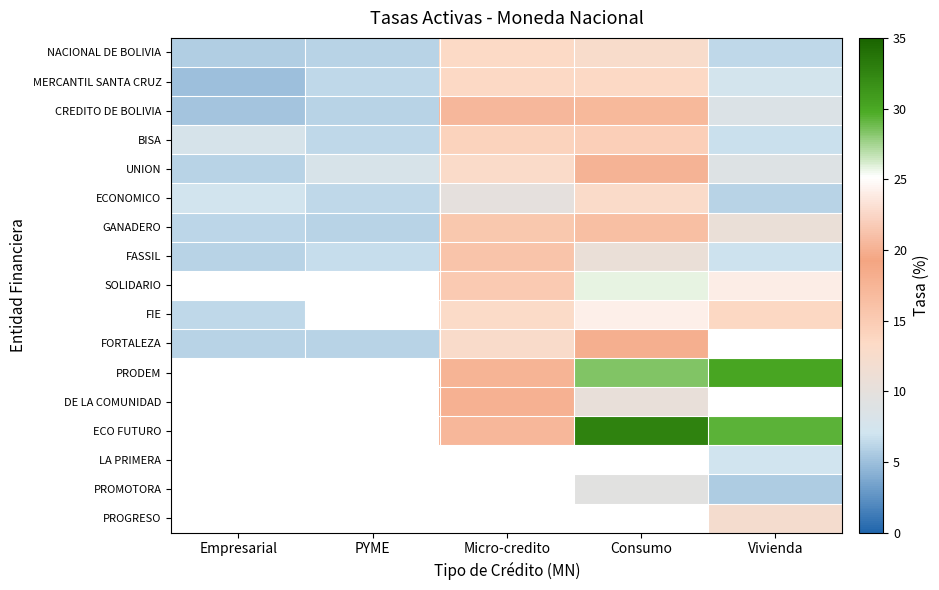

True or false: FORTALEZA has a value of 17.2 at Micro-credito.

False